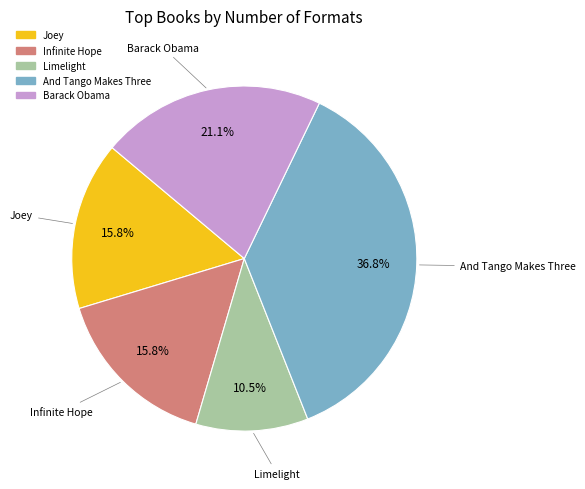

Is there a majority slice in this chart?

No